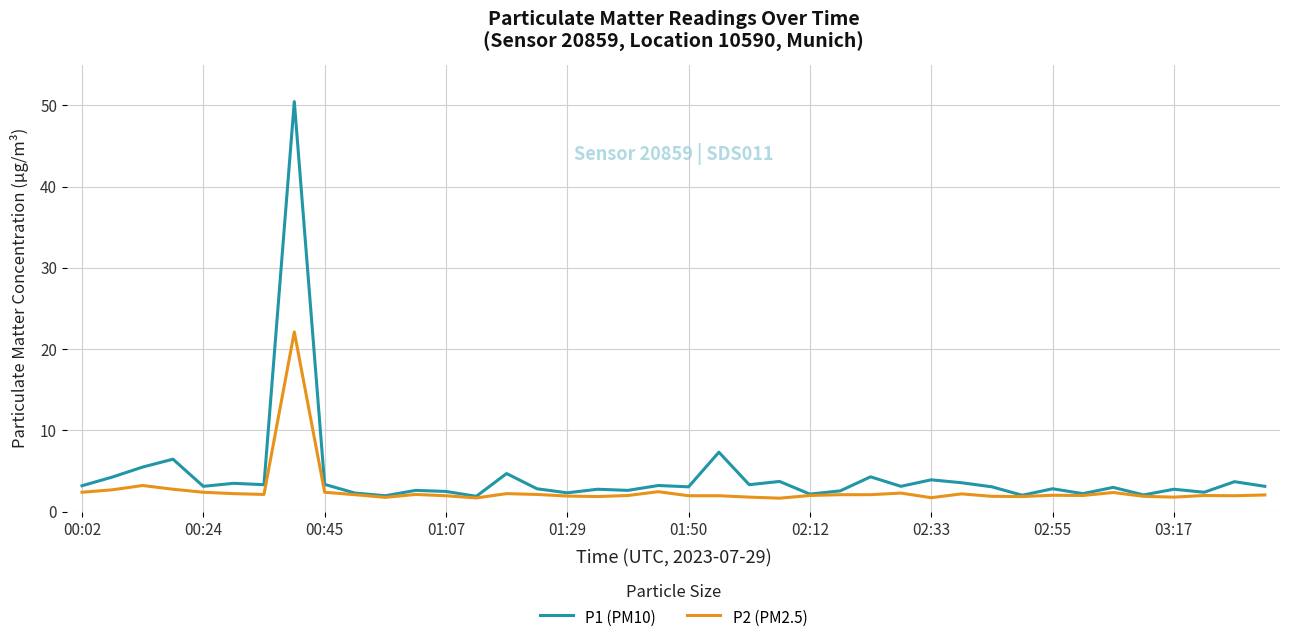

Rank the series by their maximum value, from lowest to highest.

P2 (PM2.5), P1 (PM10)